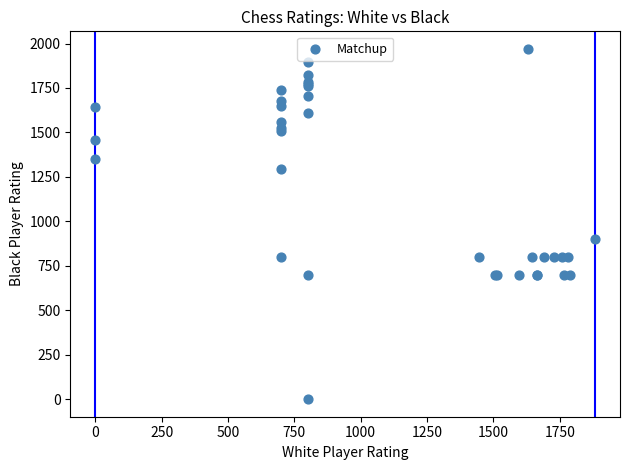

What Y value in the scatter plot is closest to 985?

900